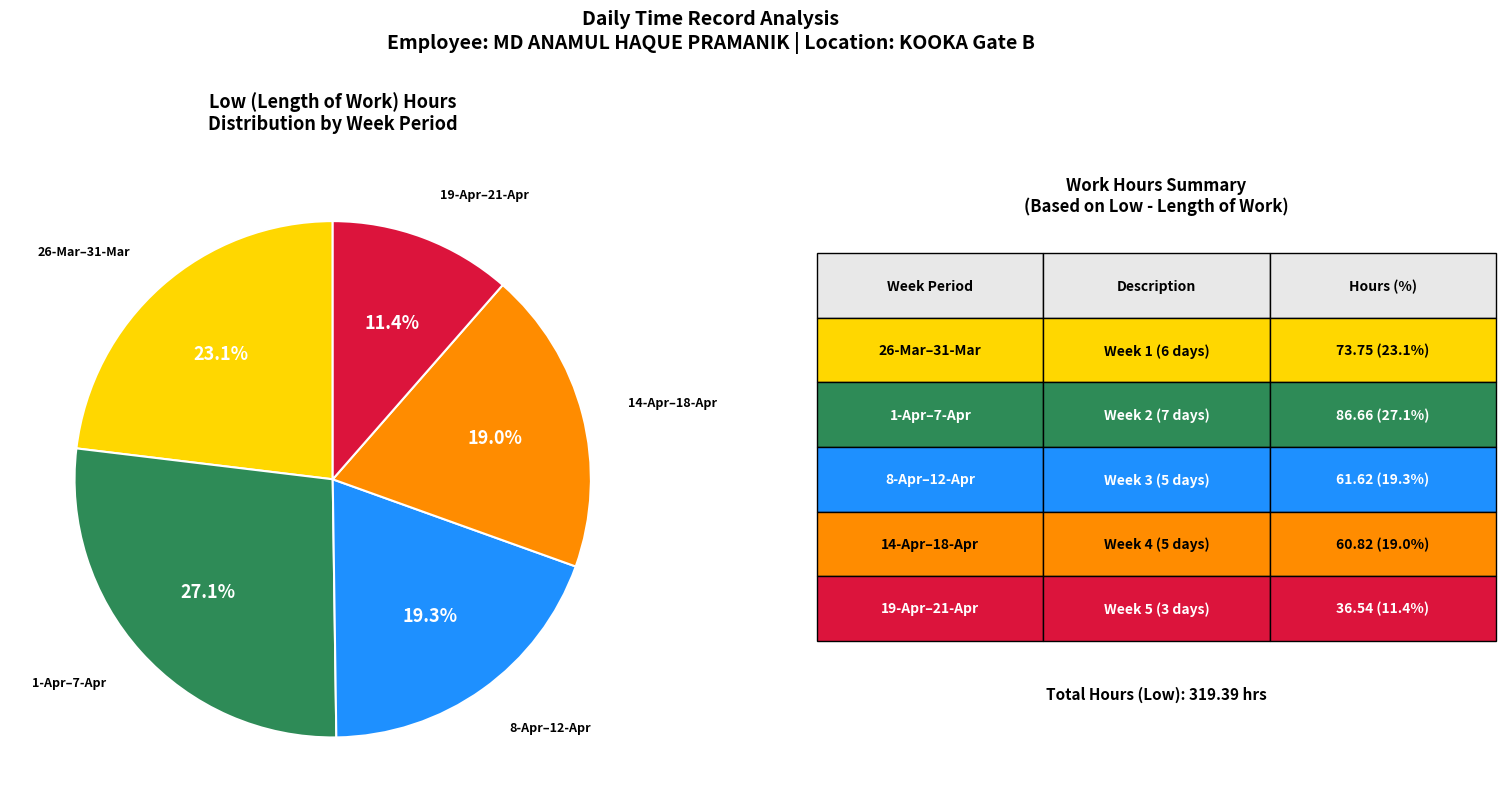

To the nearest percent, what is the average slice percentage?

20%